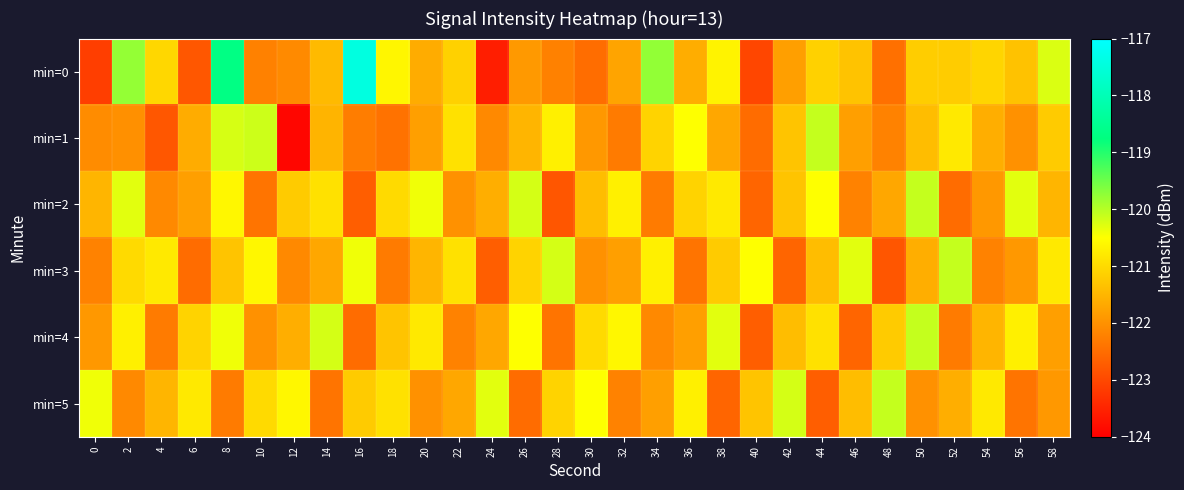

How many distinct data groups are displayed?

6